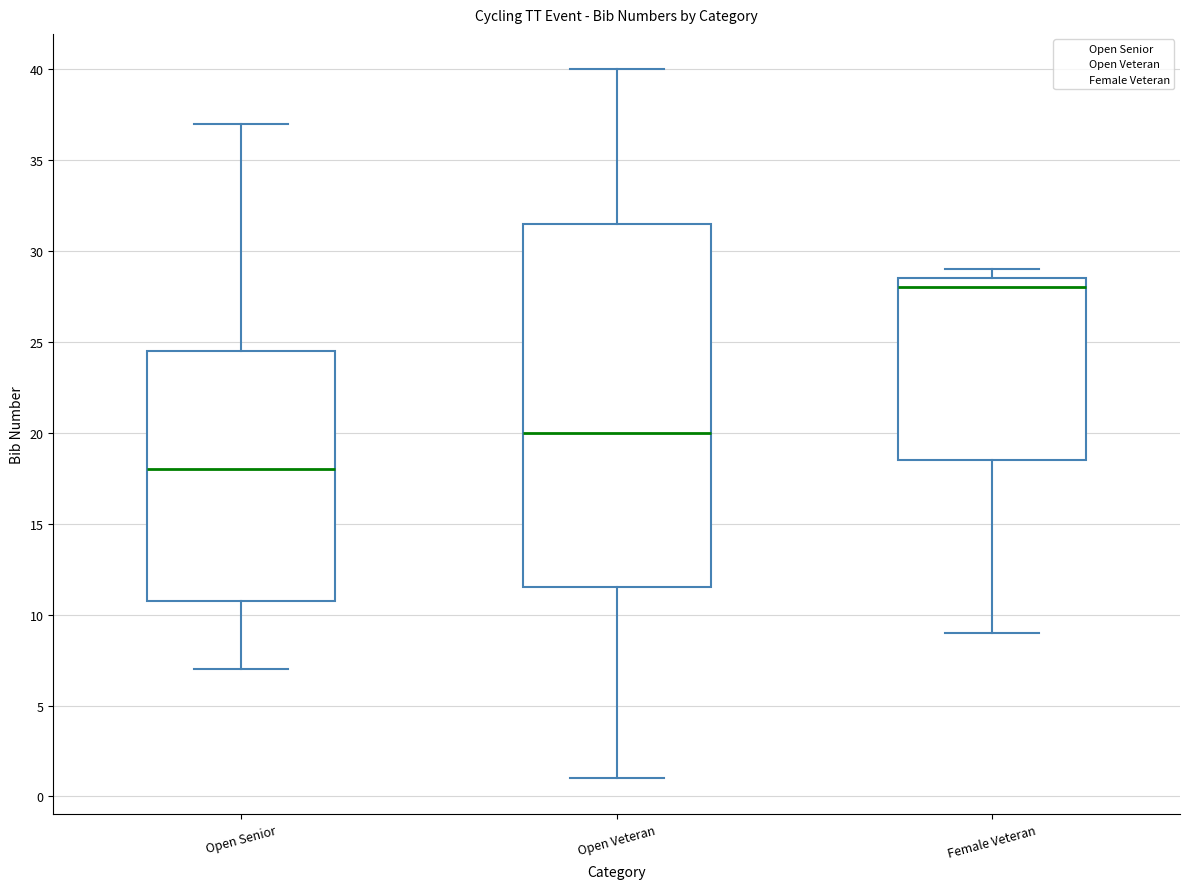

Reading left to right, transcribe this box plot: for each box, give where its median line is, the range the box spans, and where its two whiskers end, as read against the y-axis. The values are not printed on the chart, so give them approximately, as read against the axis.

Open Senior: median 18.0, box 11.0 to 24.5, whiskers 7.0 to 37.0
Open Veteran: median 20.0, box 11.5 to 31.5, whiskers 1.0 to 40.0
Female Veteran: median 28.0, box 18.5 to 28.5, whiskers 9.0 to 29.0